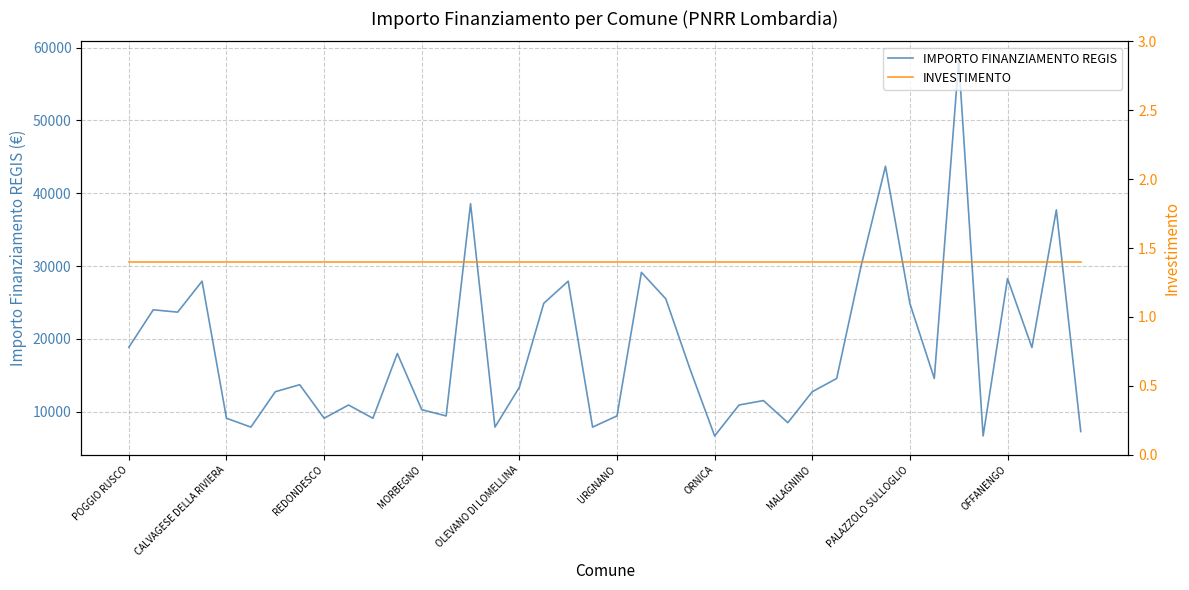

What is the total value across all series at 14?

38566.4